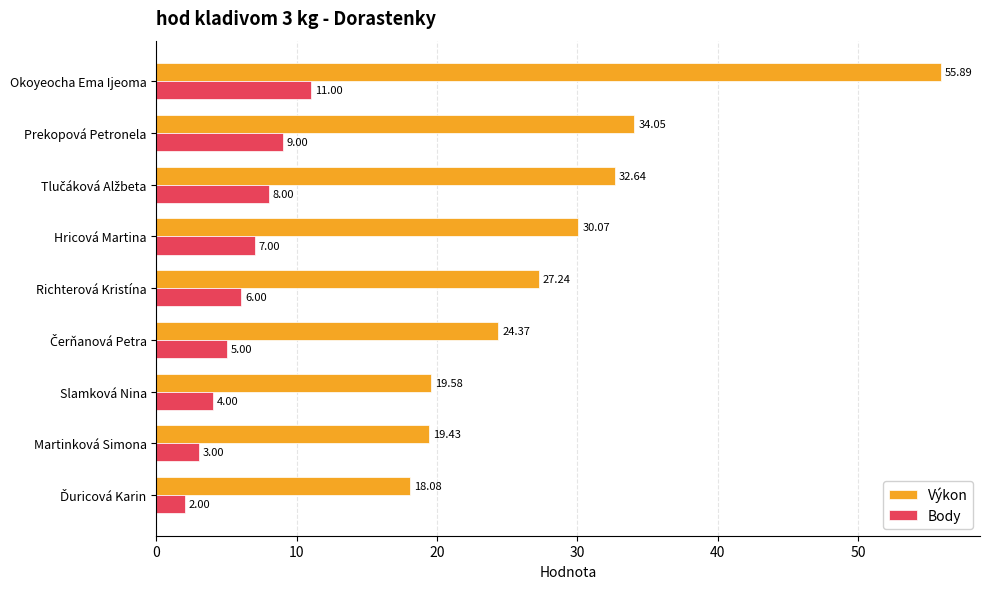

At which category does the chart reach its peak across all series?

Okoyeocha Ema Ijeoma